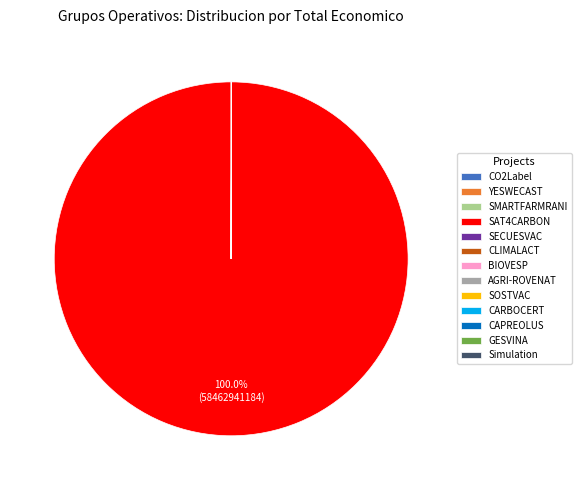

Which category accounts for the majority?

SAT4CARBON